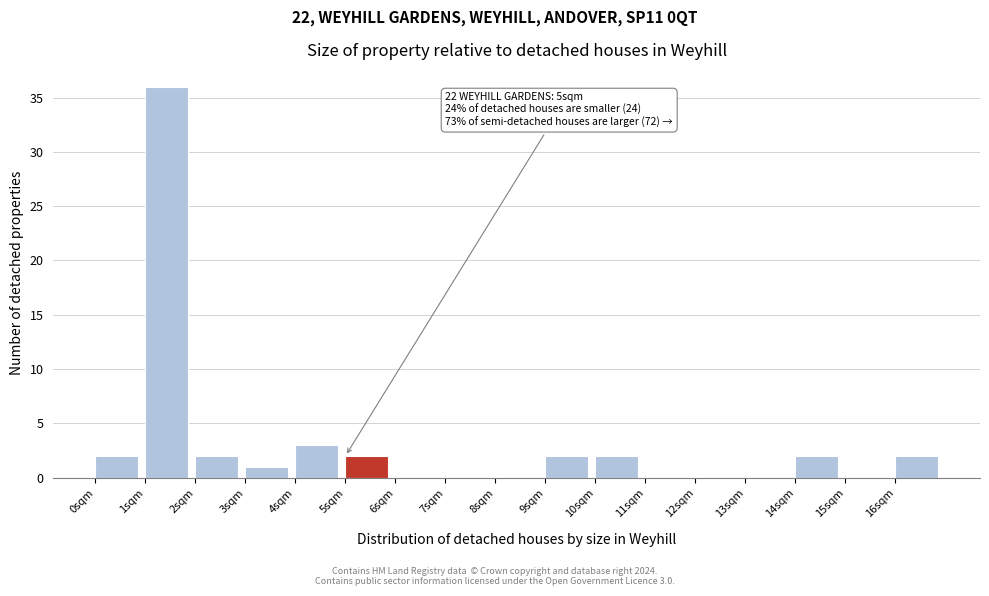

Over which range of the x-axis is the bar tallest?

1 to 2